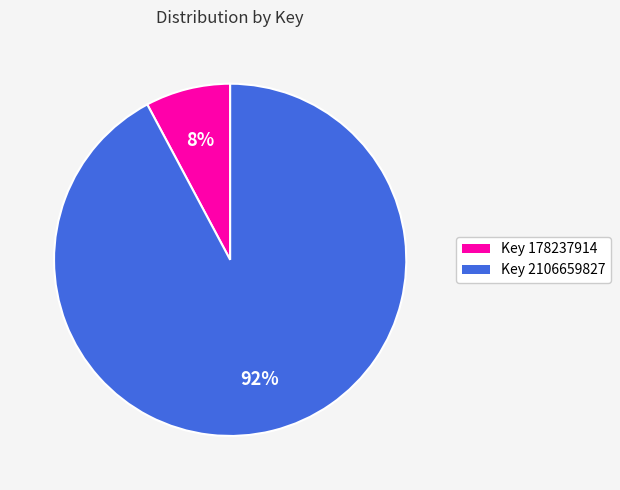

To the nearest percent, what is the difference between the largest and smallest slice percentages?

84%